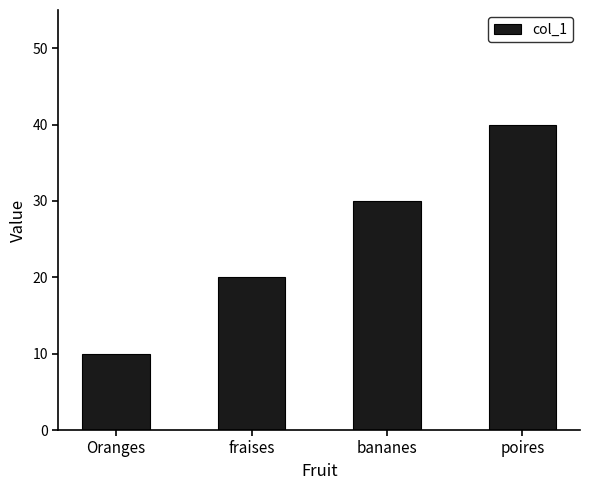

What is the change in value from Oranges to fraises?

+10